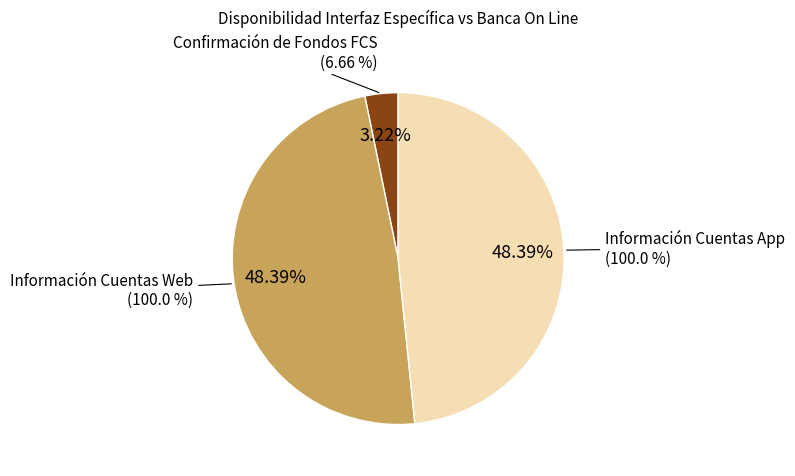

What is the smallest slice in the pie chart?

Confirmación de Fondos FCS